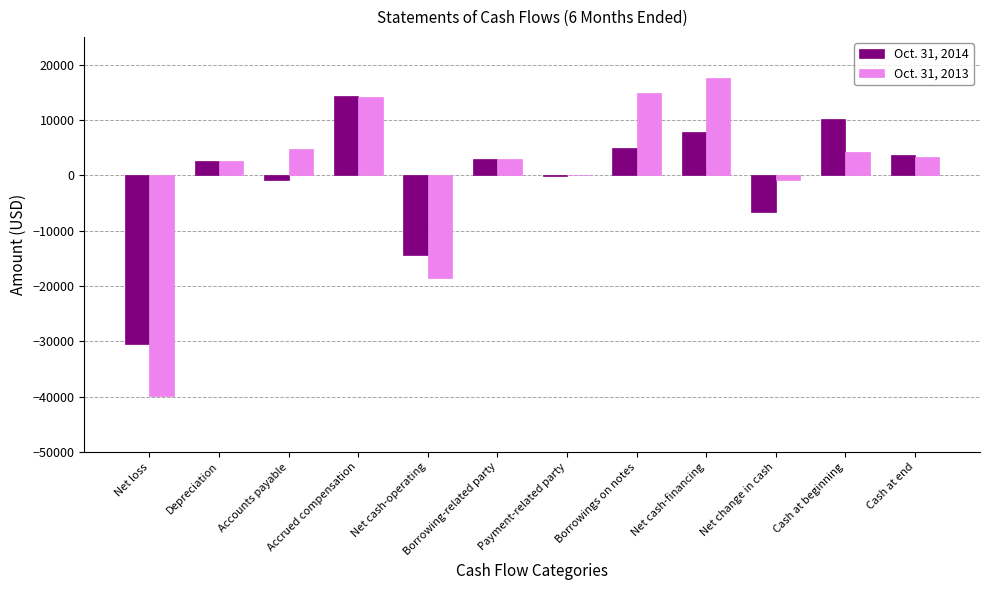

What is the sum of all Oct. 31, 2013 values?

4972